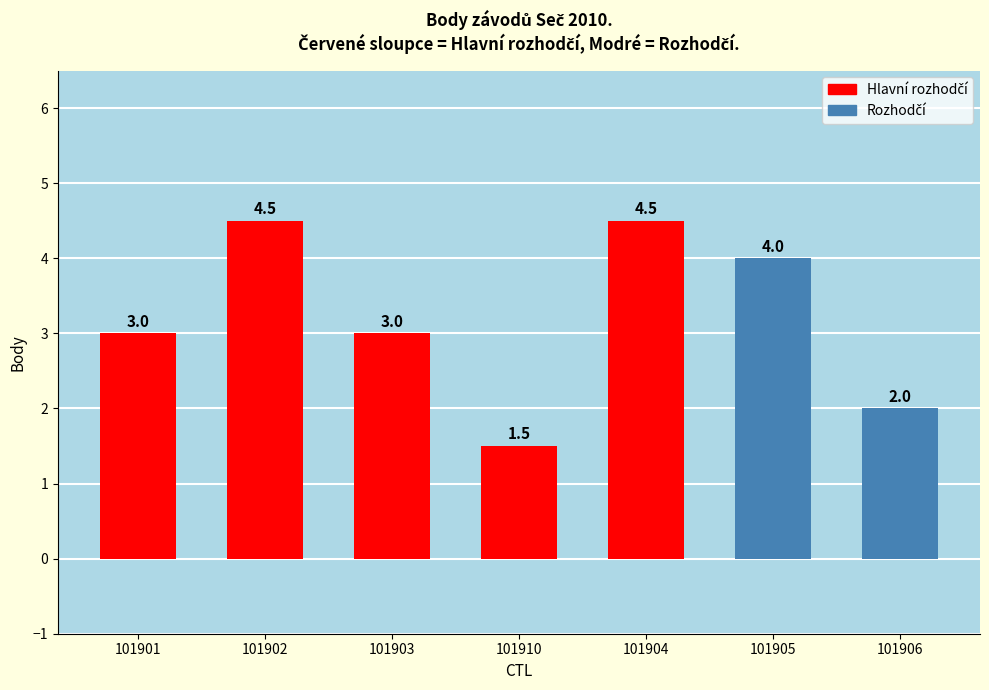

What is the difference between the values at 101902 and 101905?

0.5